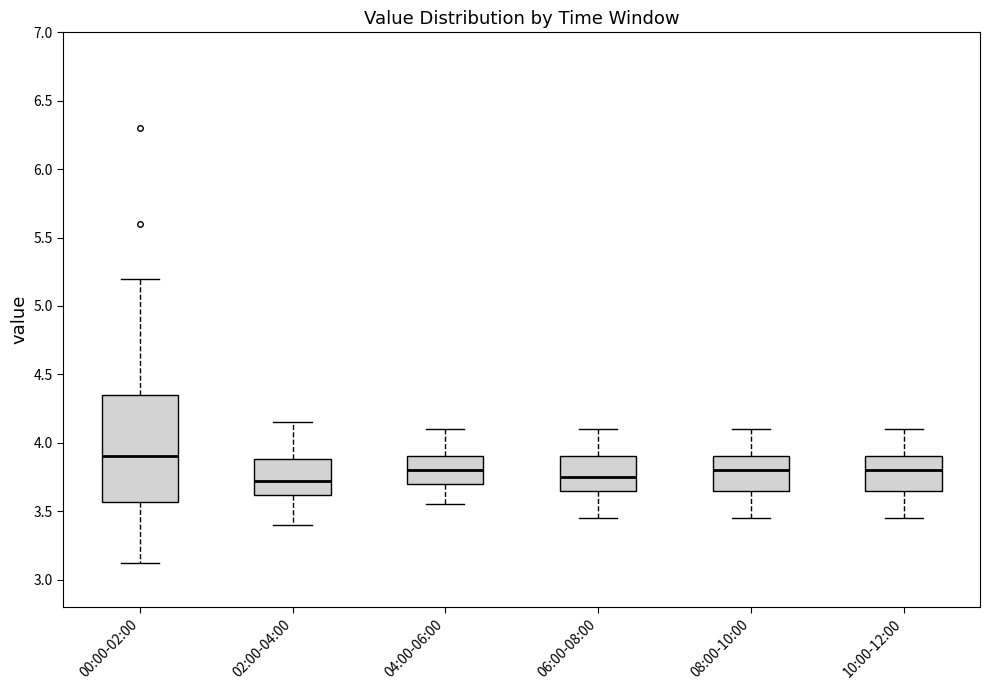

Reading left to right, read every box against the y-axis: the position of its median line, the range the box covers, and the ends of its whiskers. The values are not printed on the chart, so give them approximately, as read against the axis.

00:00-02:00: median 3.90, box 3.55 to 4.35, whiskers 3.10 to 5.20
02:00-04:00: median 3.70, box 3.60 to 3.90, whiskers 3.40 to 4.15
04:00-06:00: median 3.80, box 3.70 to 3.90, whiskers 3.55 to 4.10
06:00-08:00: median 3.75, box 3.65 to 3.90, whiskers 3.45 to 4.10
08:00-10:00: median 3.80, box 3.65 to 3.90, whiskers 3.45 to 4.10
10:00-12:00: median 3.80, box 3.65 to 3.90, whiskers 3.45 to 4.10